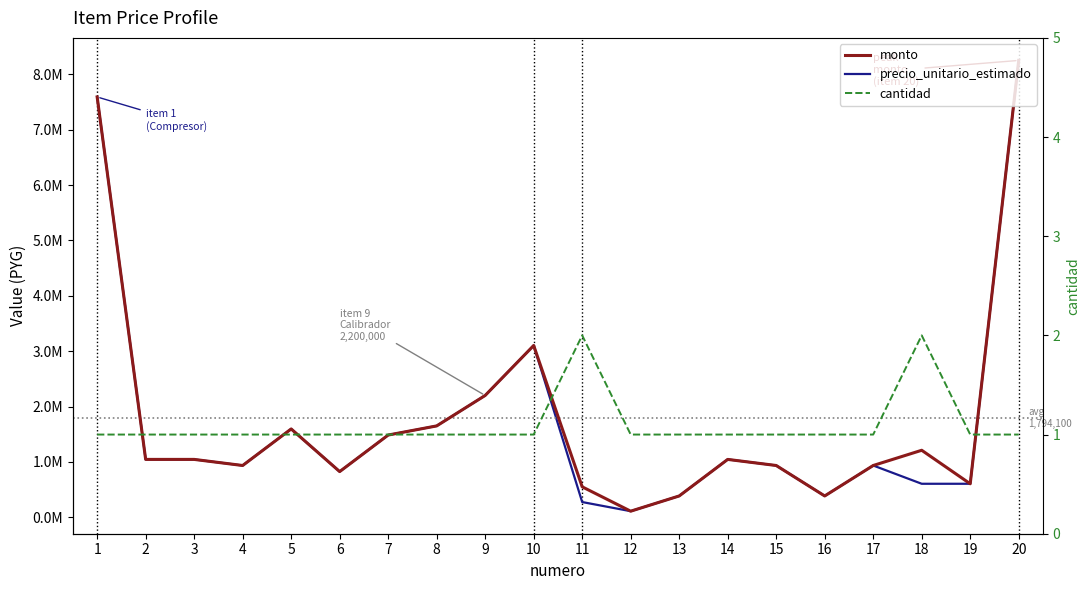

Does the chart have visible grid lines?

No